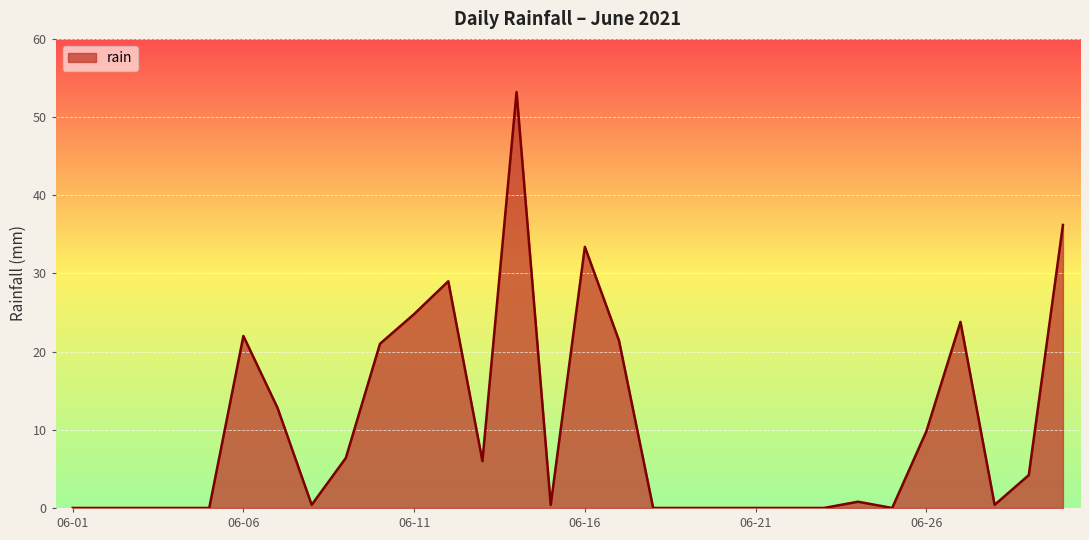

What is the difference between the maximum and second lowest values?

53.2